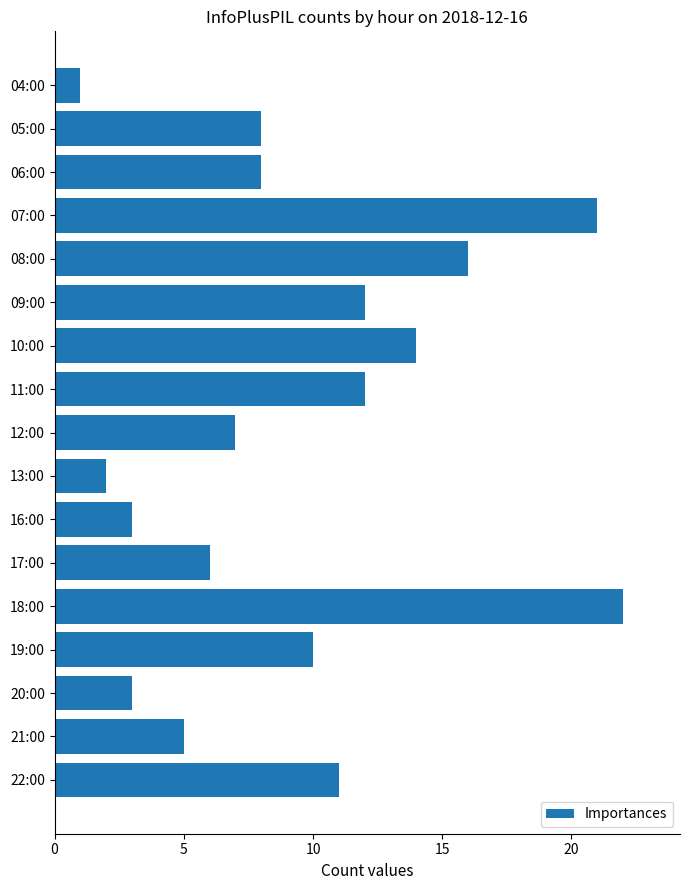

Where is the data nearest to the value 11?

22:00